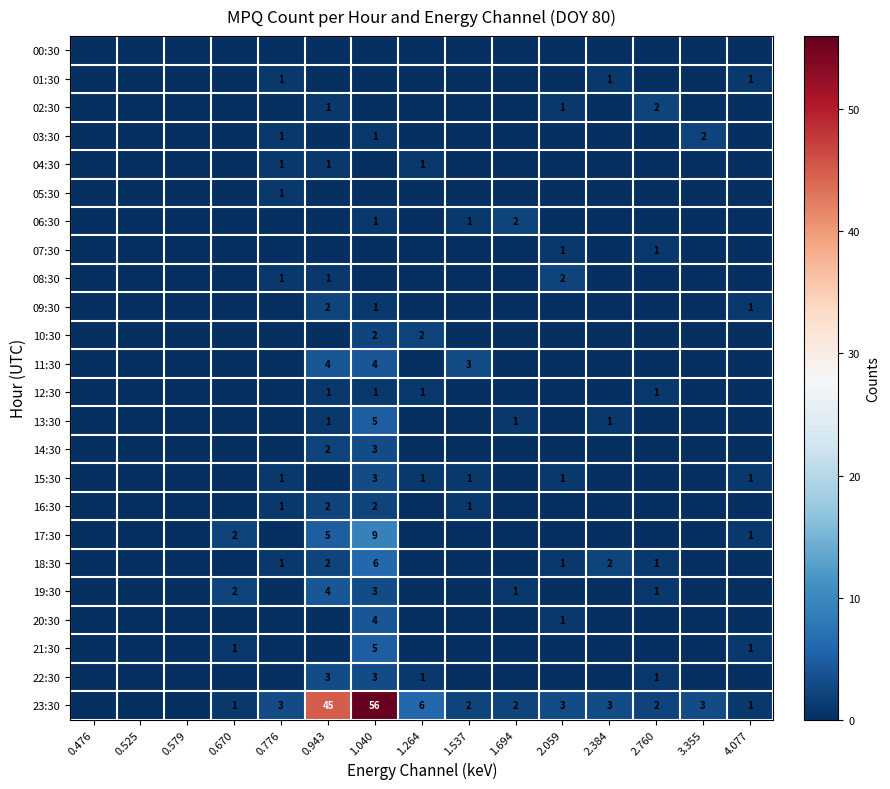

How many data points does each series have?

15